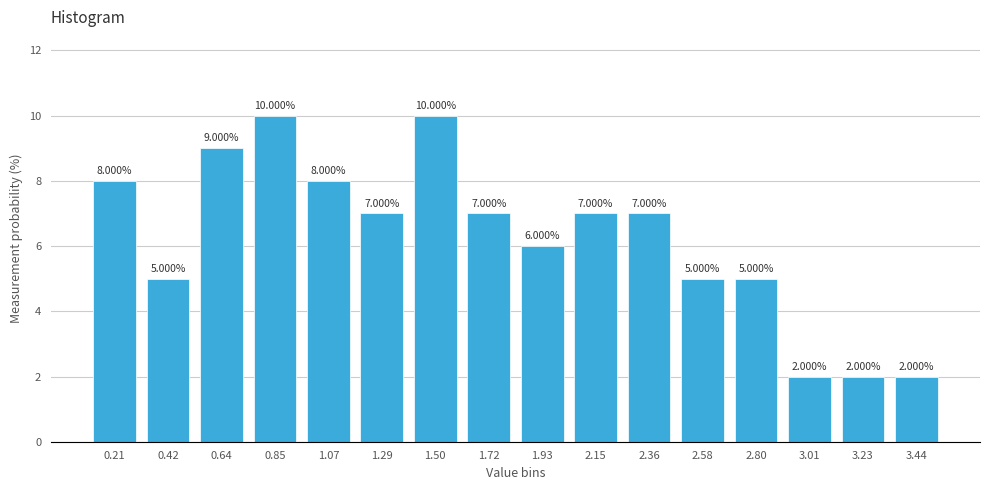

What is the ratio of the value at 1.07 to the value at 0.85?

0.8